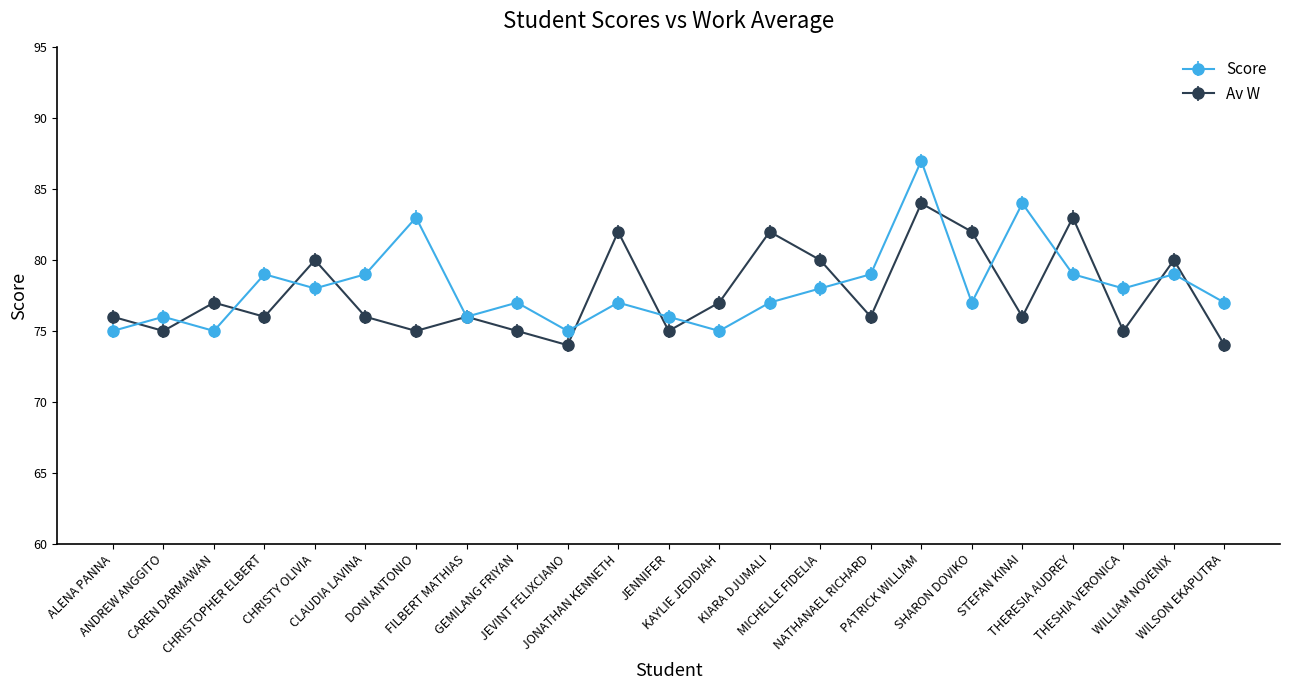

True or false: Av W has a value of 80 at CHRISTY OLIVIA.

True